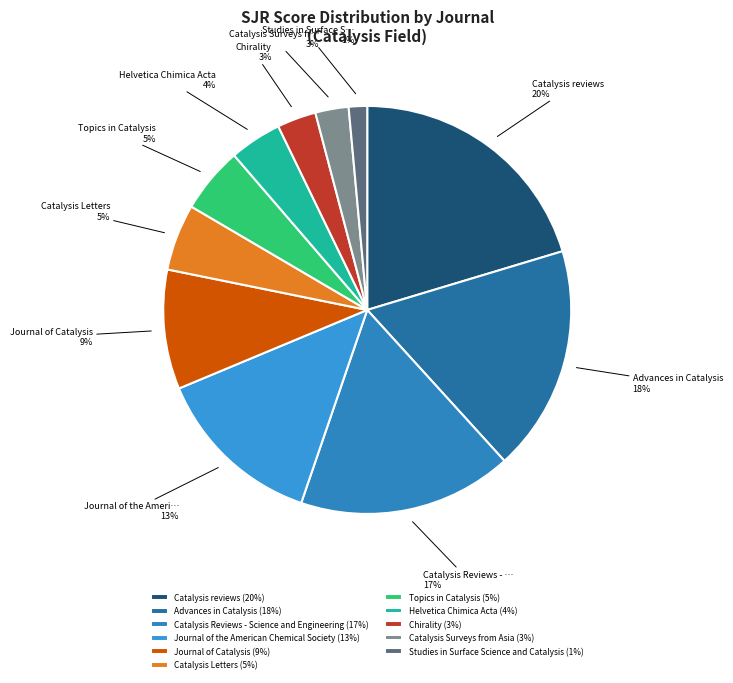

To the nearest percent, what is the difference between the Catalysis Reviews - Science and Engineering and Chirality slice percentages?

14%